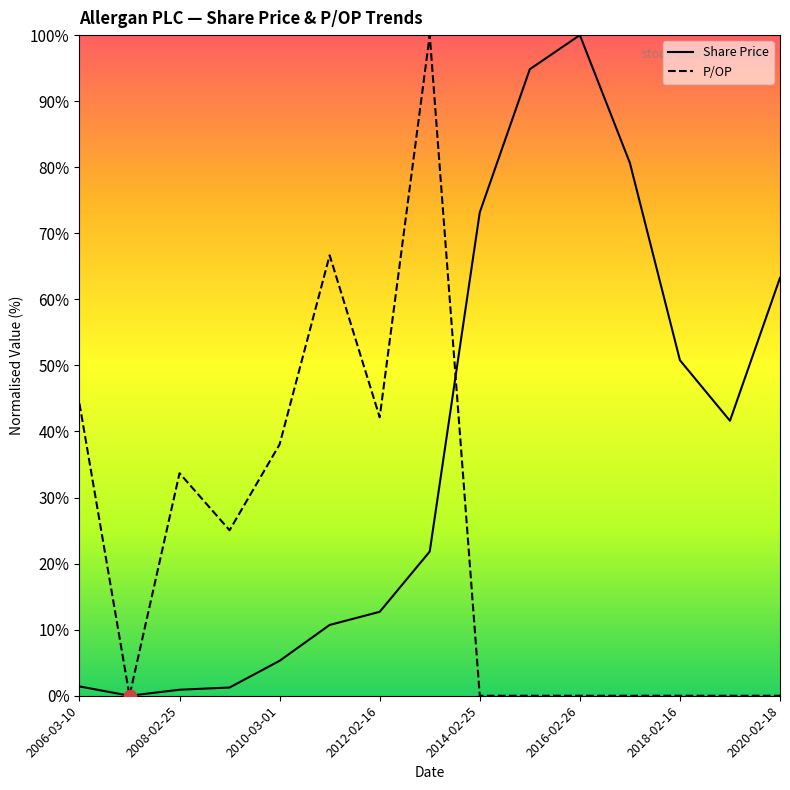

What are all the series names shown in the legend?

Share Price, P/OP